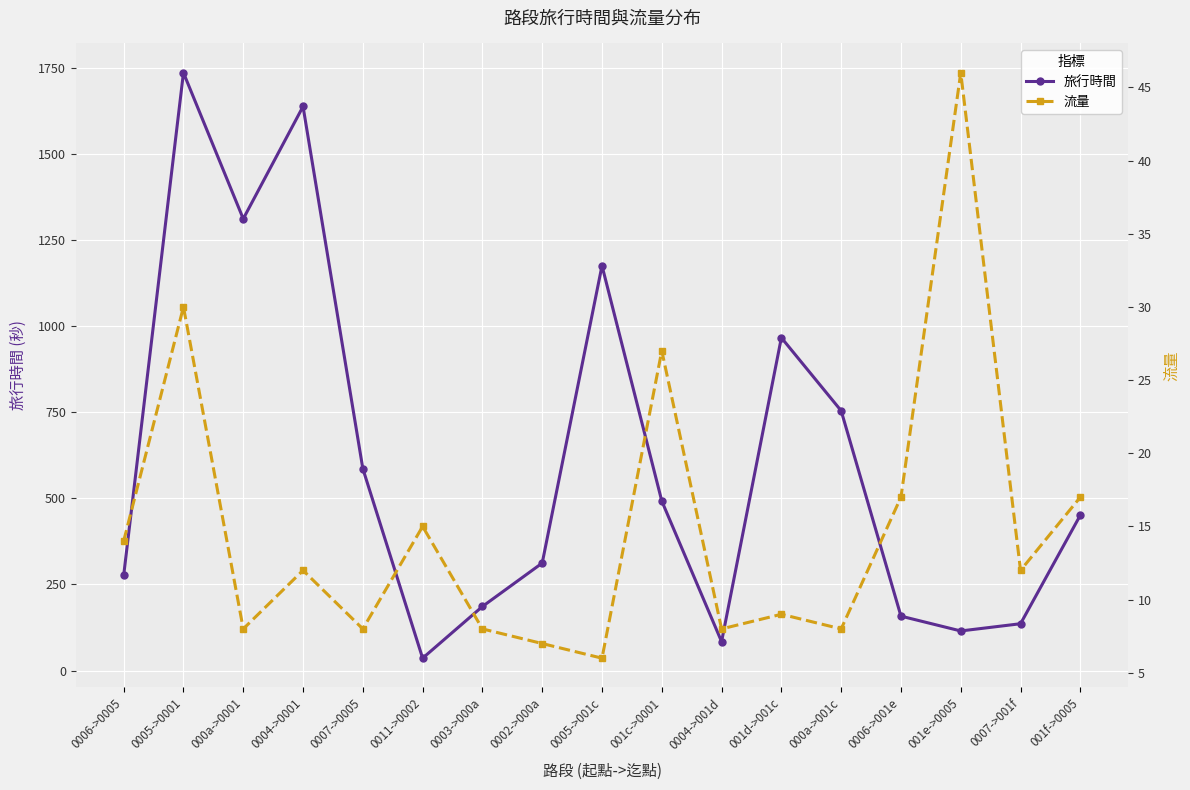

The value of 流量 at 0004->001d is 8. True or false?

True